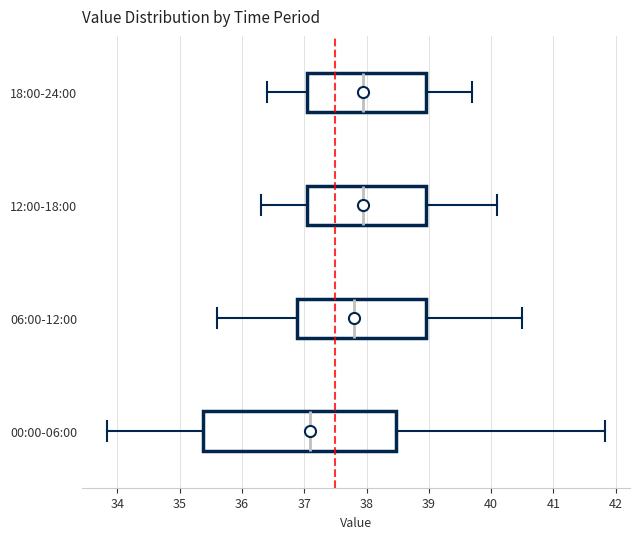

Where does the median line of the box for 00:00-06:00 sit on the x-axis? The values are not printed on the chart, so give them approximately, as read against the axis.

37.1